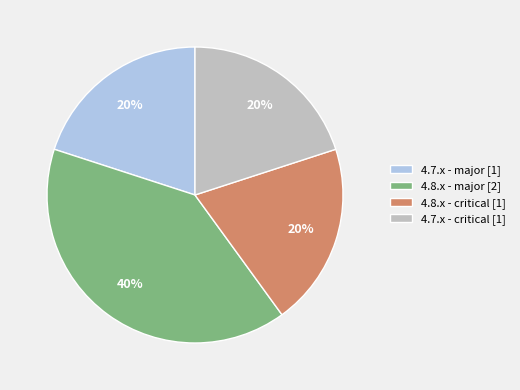

To the nearest percent, what percentage of the pie is 4.8.x - critical?

20%